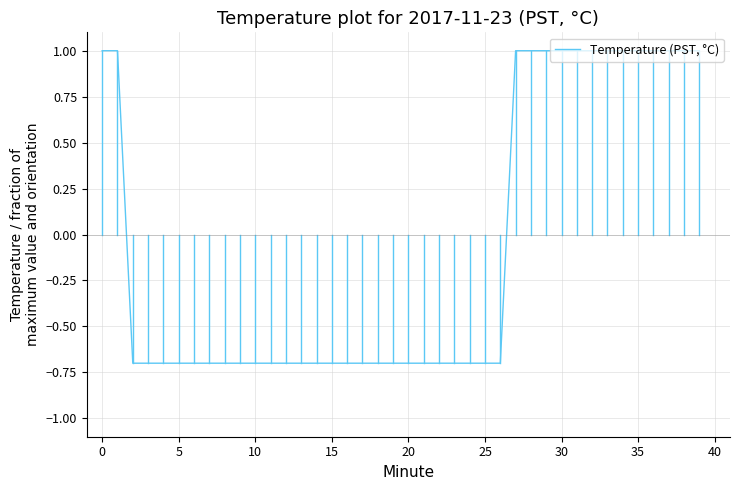

What is the difference between the maximum and minimum values?

1.7